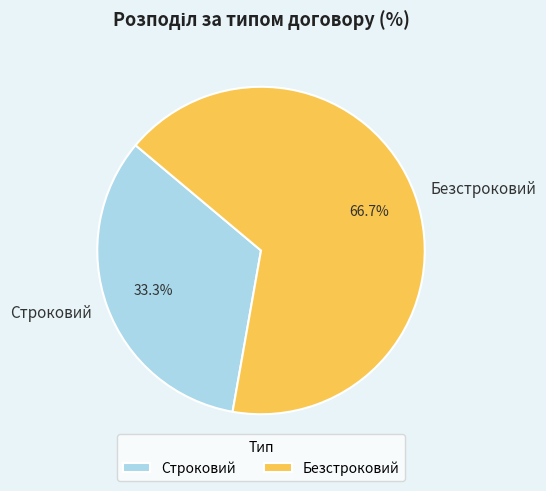

What is the ratio of the value at Строковий to the value at Безстроковий?

0.5